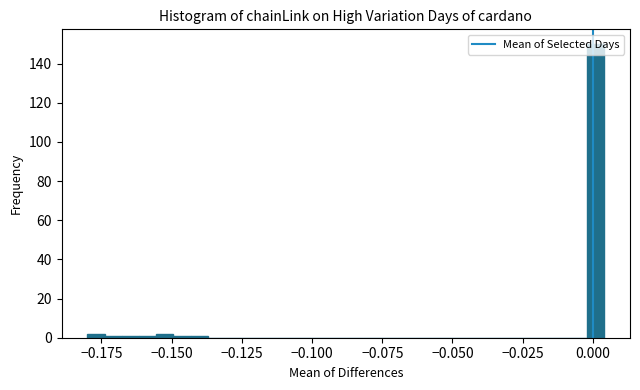

Around what value on the x-axis is the tallest bar? Give the approximate position of its centre, as read against the axis.

0.000